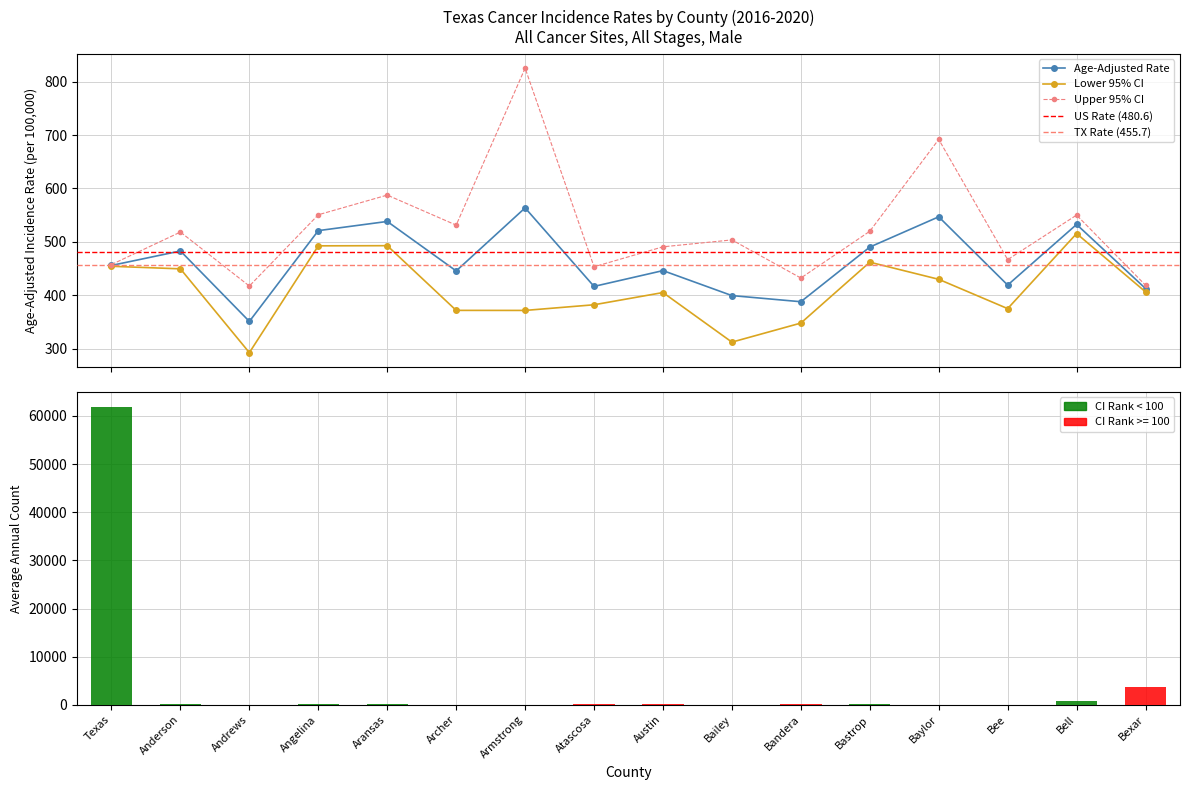

Is the value of Lower 95% CI at Anderson greater than the value of Age-Adjusted Rate at Andrews?

Yes